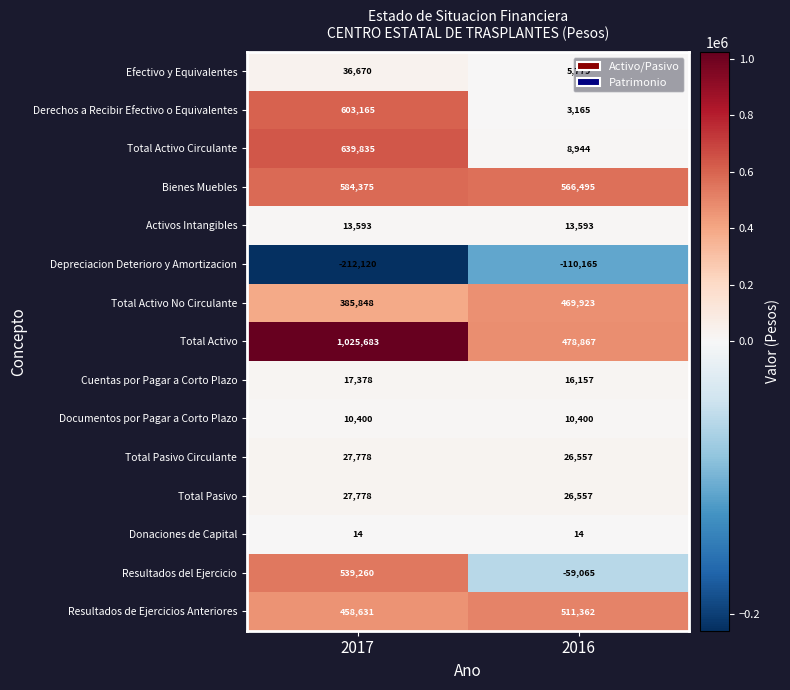

What is the maximum value for Depreciacion Deterioro y Amortizacion?

-110165